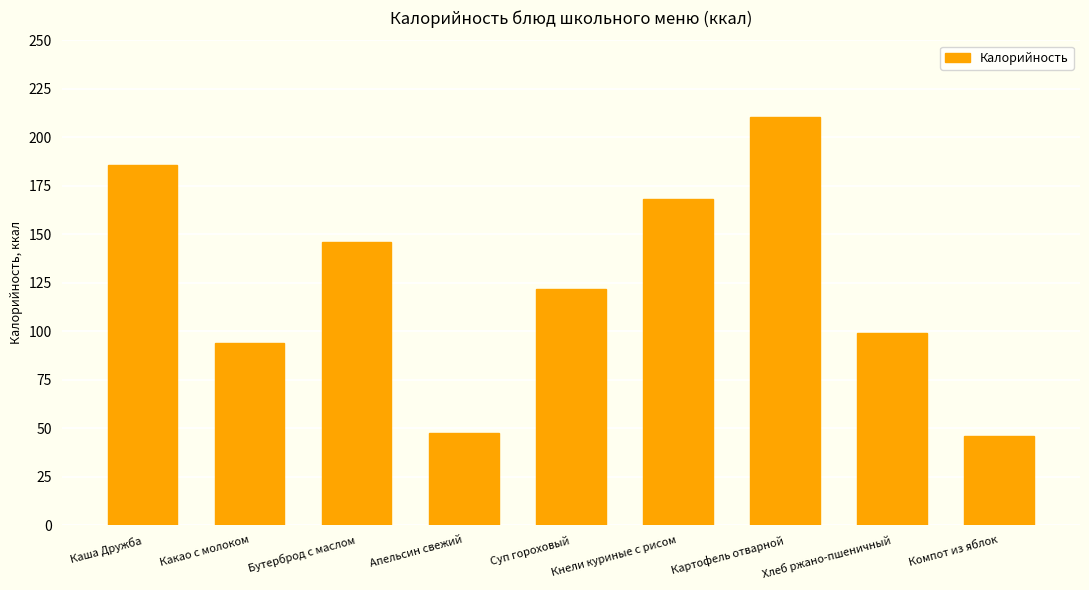

True or false: the data shows 94.0 at Какао с молоком.

True